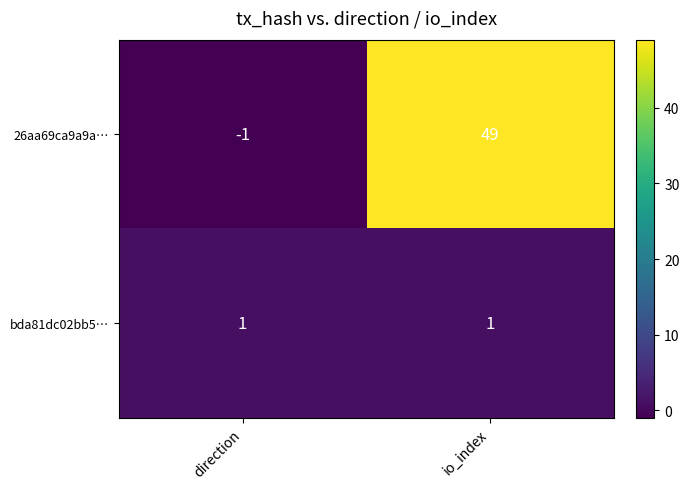

Which series has the largest range (max minus min)?

26aa69ca9a9a…